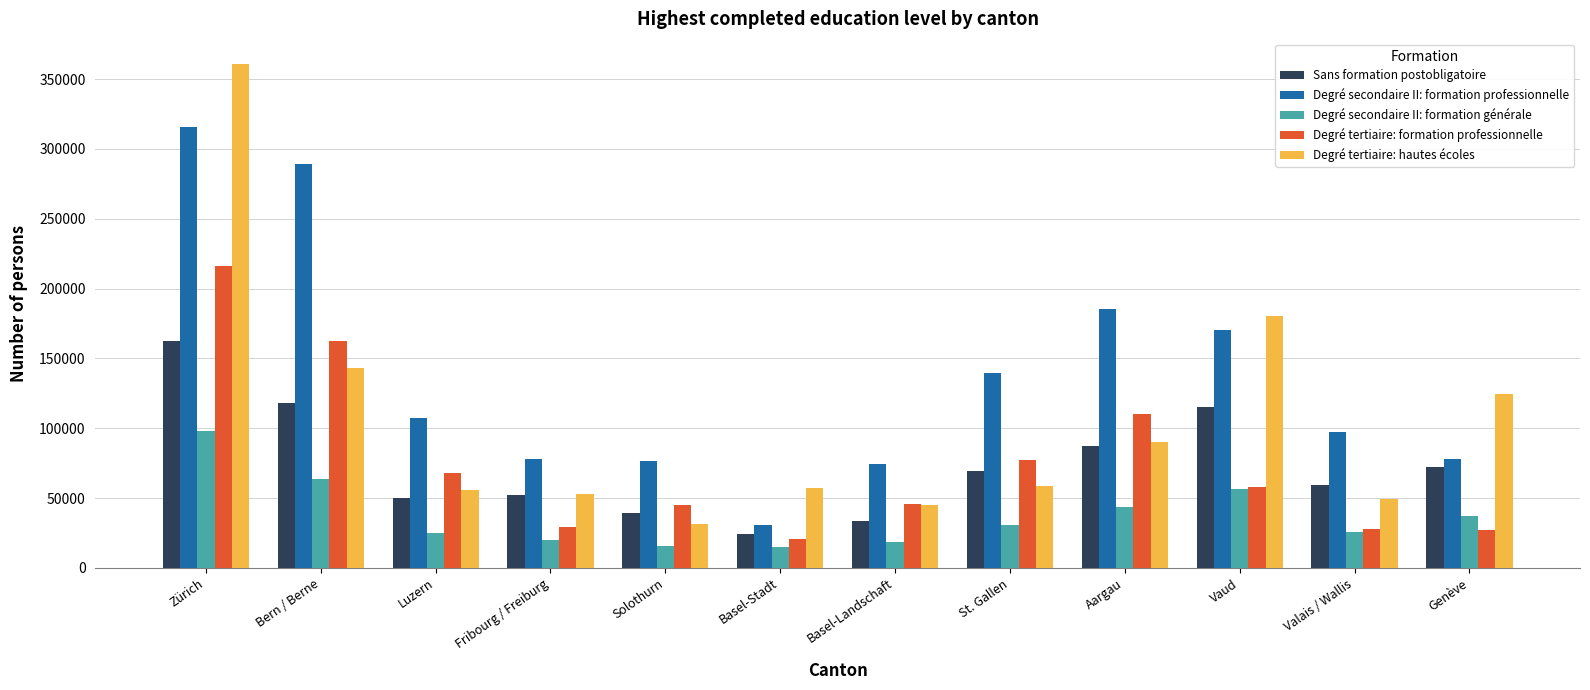

How many data points in Sans formation postobligatoire are above 69352?

6